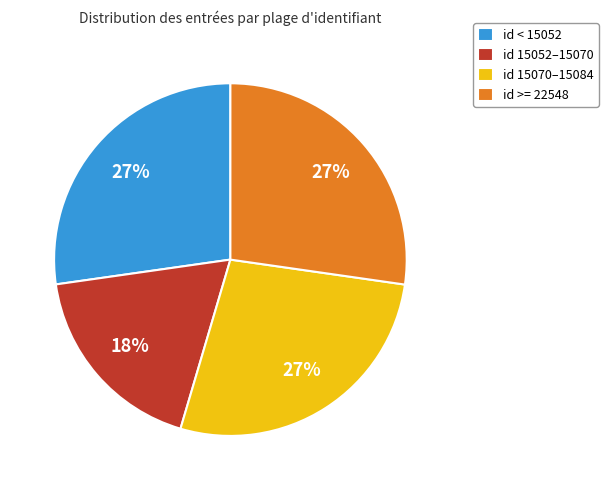

Is the sum of id < 15052 and id >= 22548 greater than half?

Yes